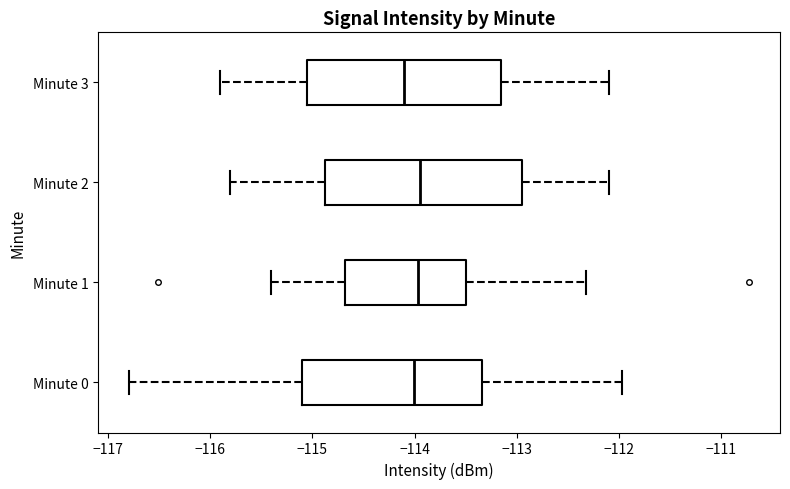

Where is the right edge of the box for Minute 3 on the x-axis? The values are not printed on the chart, so give them approximately, as read against the axis.

-113.1